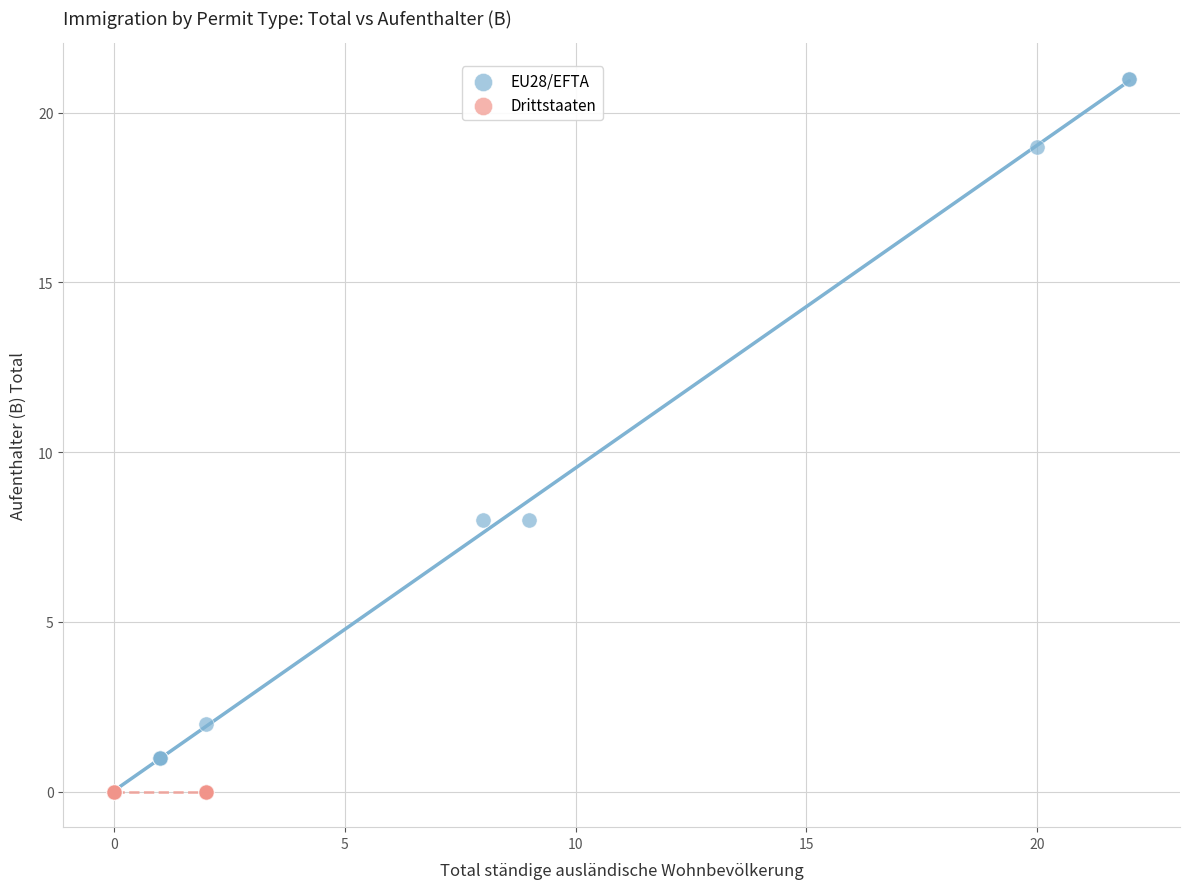

Which series reaches the maximum Y coordinate?

EU28/EFTA